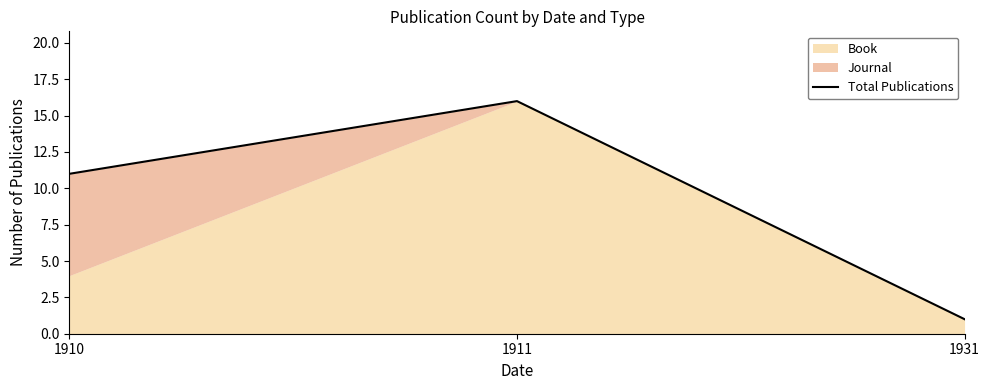

Reading right to left, extract all data points from this chart.

1	16	11